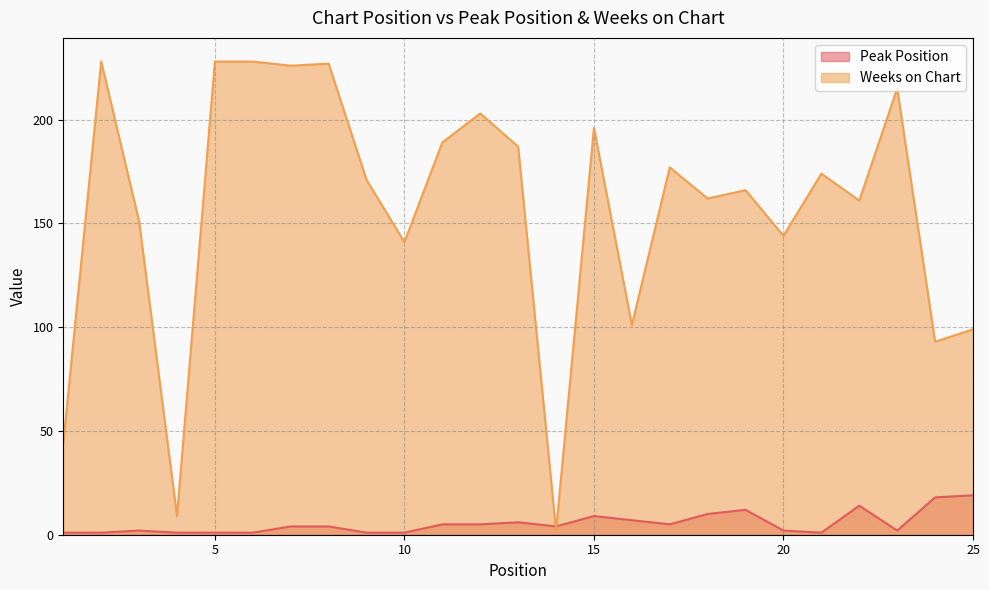

What is the value of the Weeks on Chart point at the 15th from the left?

196